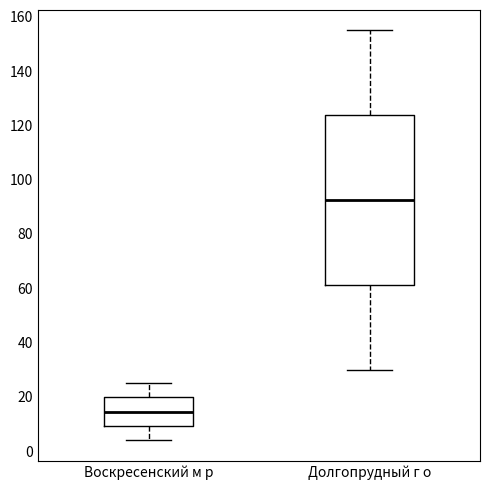

Reading left to right, transcribe this box plot: for each box, give where its median line is, the range the box spans, and where its two whiskers end, as read against the y-axis. The values are not printed on the chart, so give them approximately, as read against the axis.

Воскресенский м р: median 14, box 10 to 20, whiskers 4 to 26
Долгопрудный г о: median 92, box 62 to 124, whiskers 30 to 156